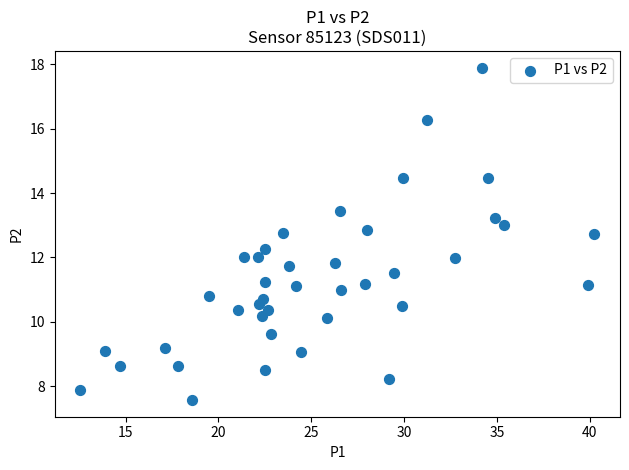

What is the range of X values (max minus min)?

27.7